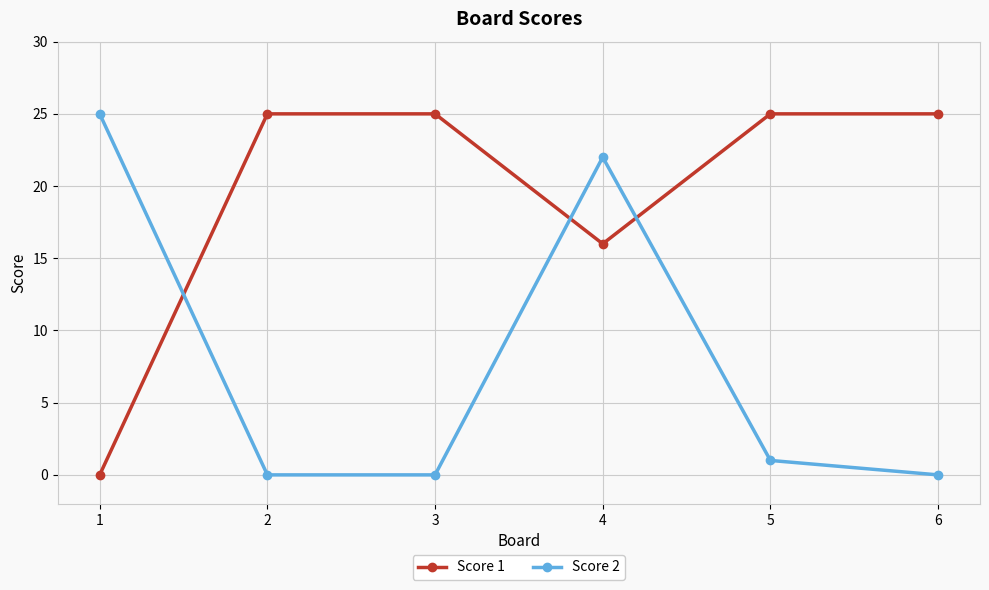

How many intersections are there between Score 2 and Score 1?

3